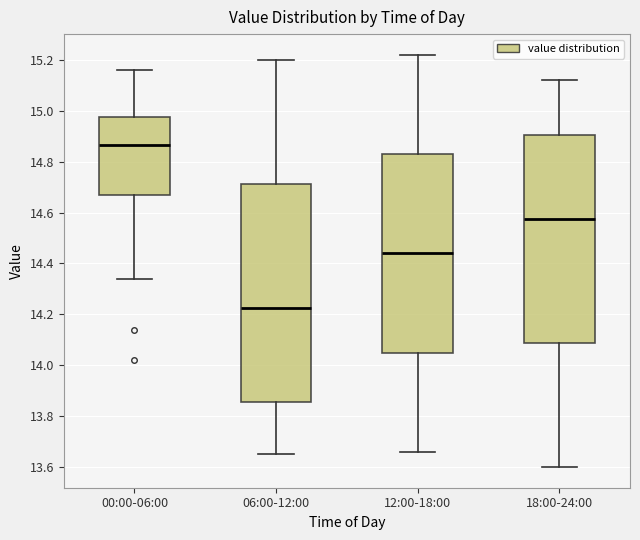

Which box has the lowest median line?

06:00-12:00